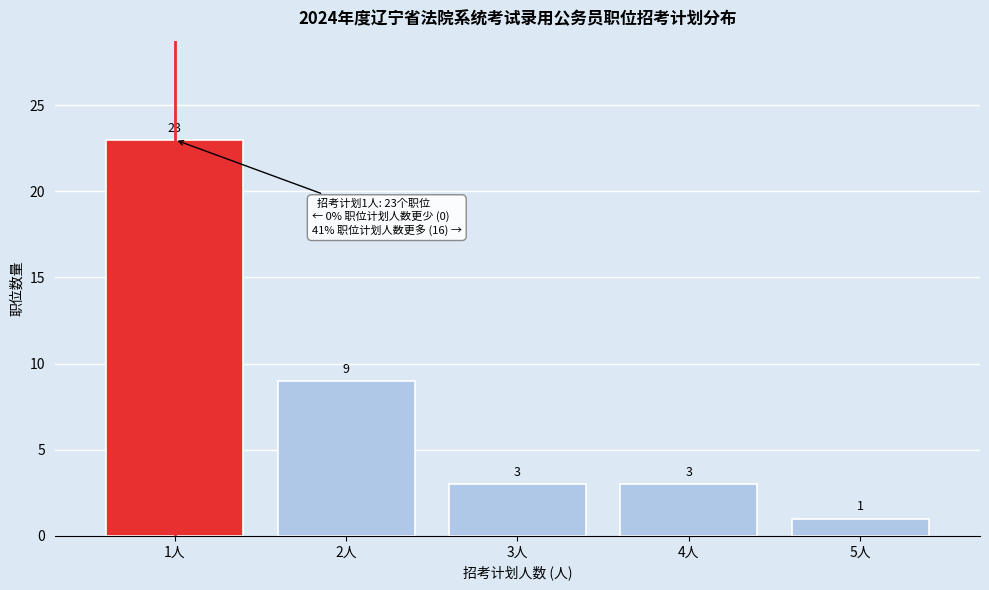

Reading left to right, list all the values displayed in this chart.

23	9	3	3	1